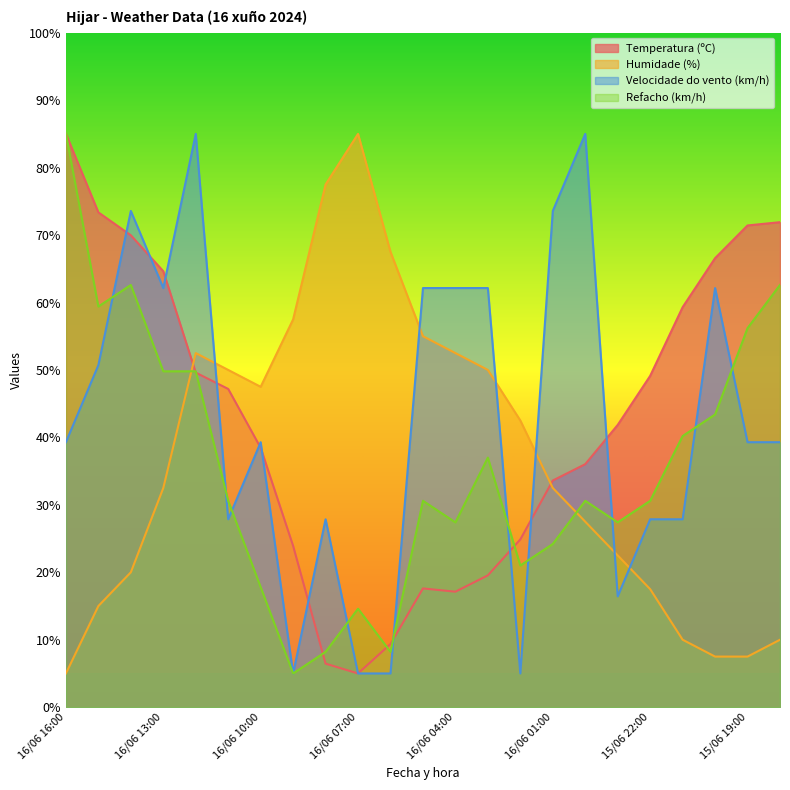

At which category does Refacho (km/h) reach its first local valley?

16/06 15:00